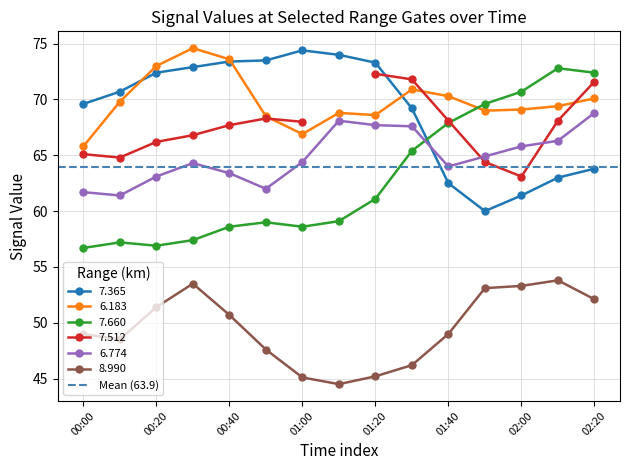

Which series ends up on top after the final intersection of 7.660 and 6.183?

7.660